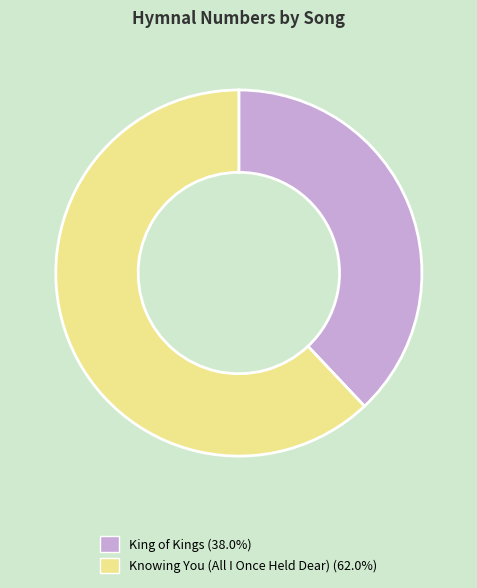

Rank the categories by value from lowest to highest.

King of Kings, Knowing You (All I Once Held Dear)